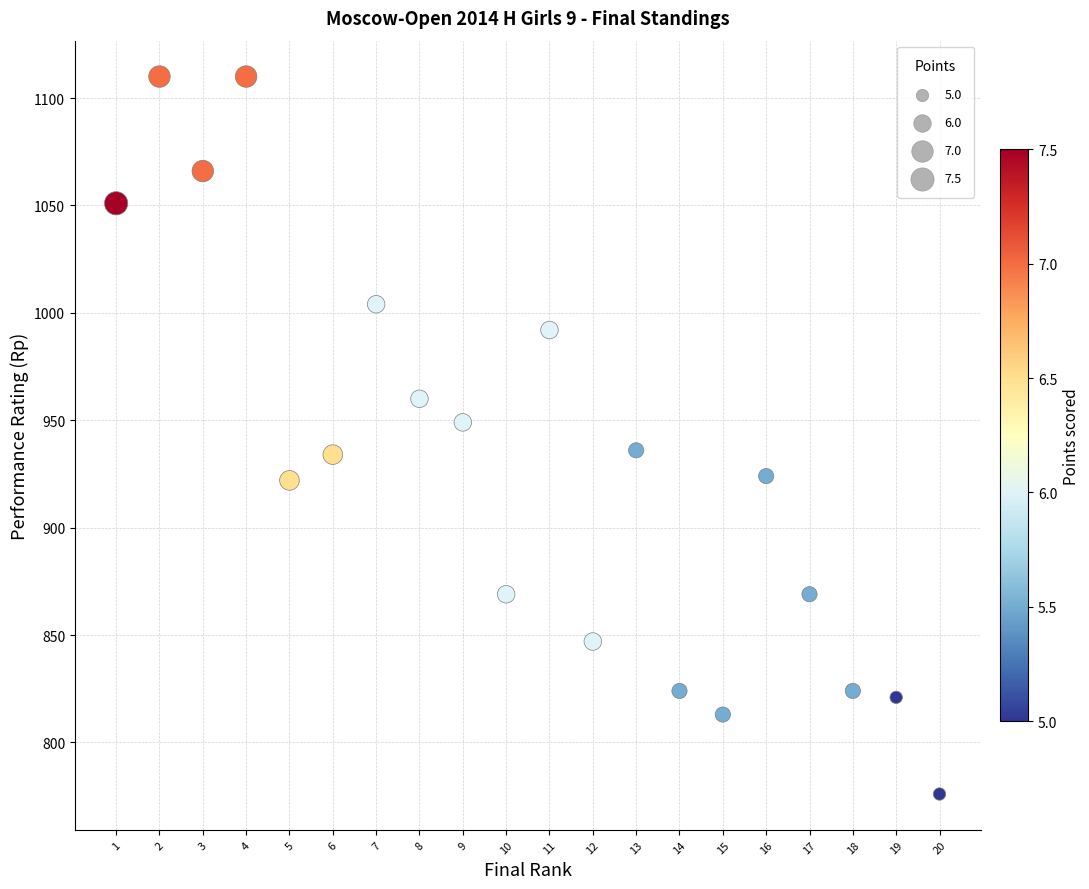

What is the range of X values (max minus min)?

19